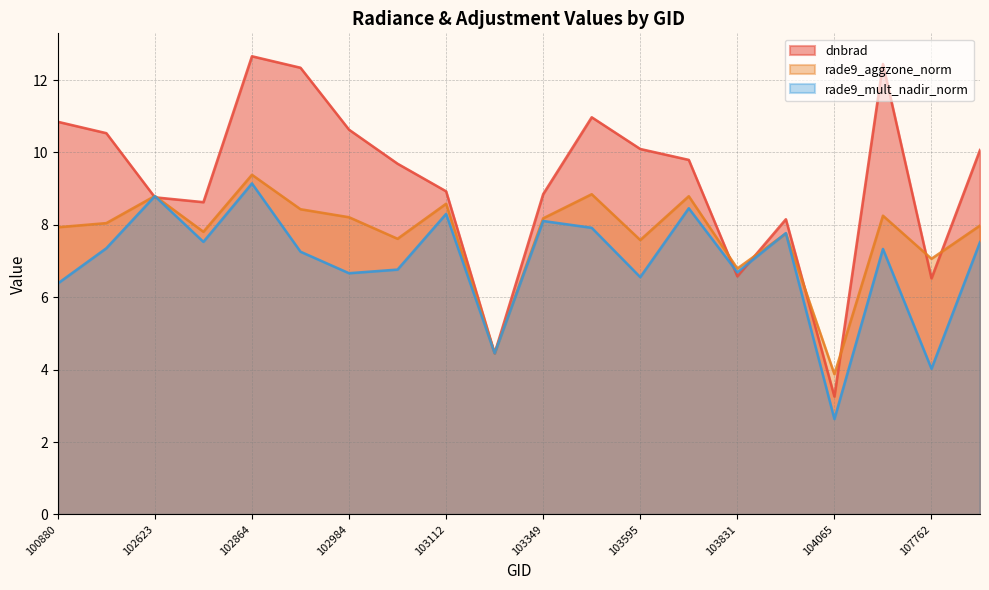

Where is dnbrad nearest to the value 7?

103831